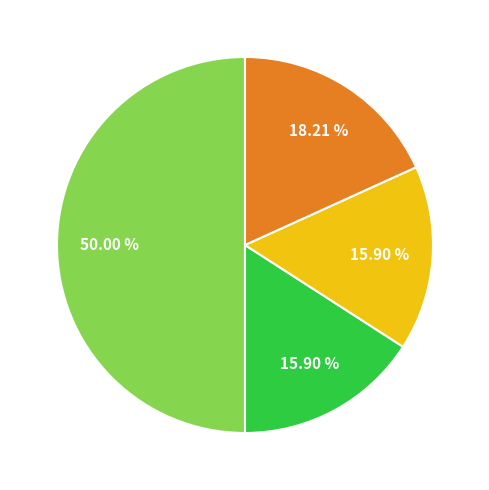

How many slices are in this pie chart?

4